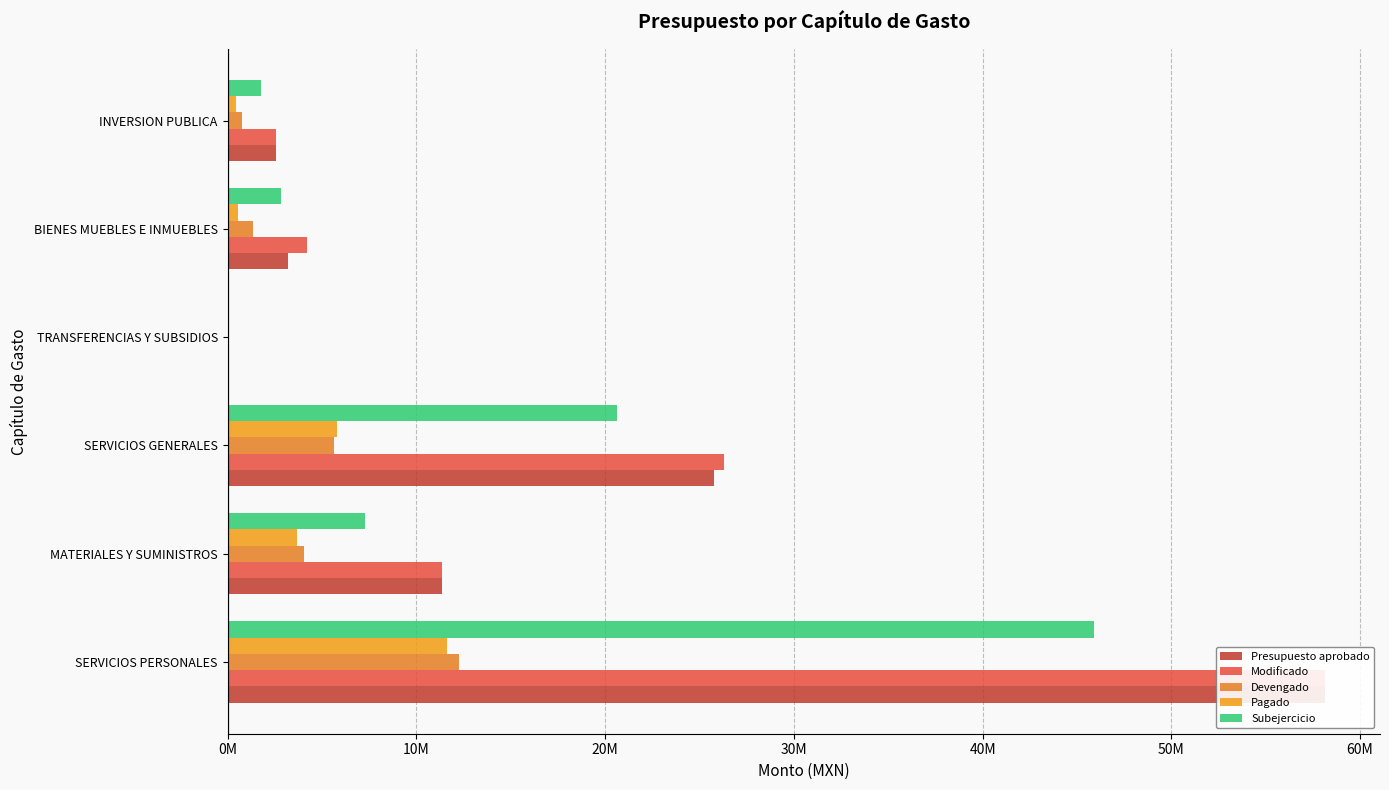

What is the average value of the Subejercicio series?

13068561.9